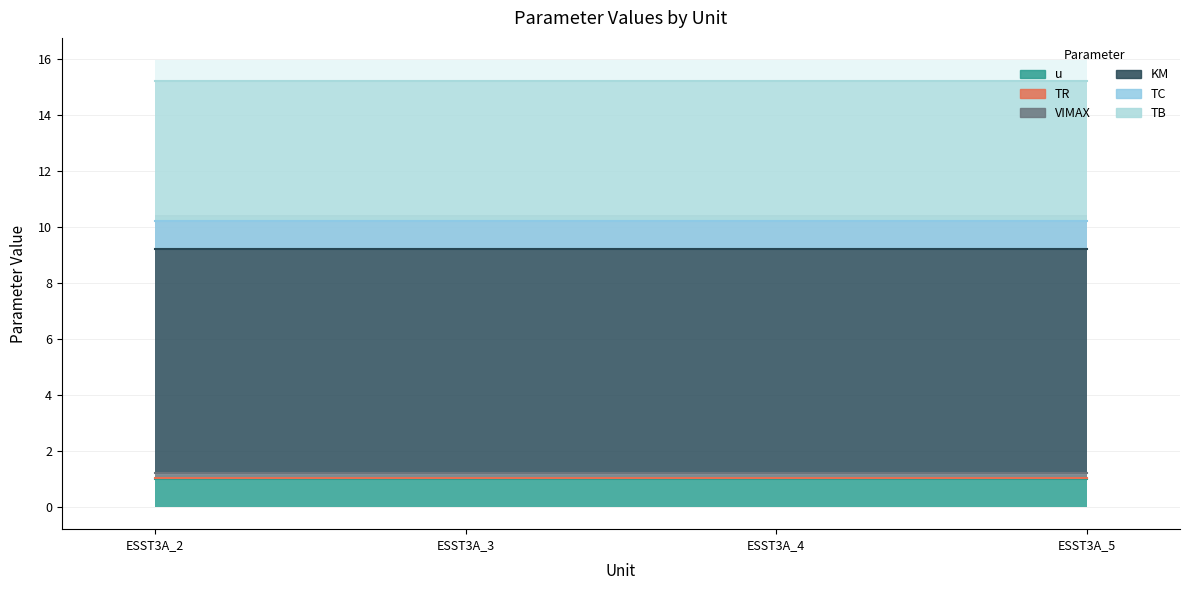

True or false: KM has a value of 4.3 at ESST3A_2.

False